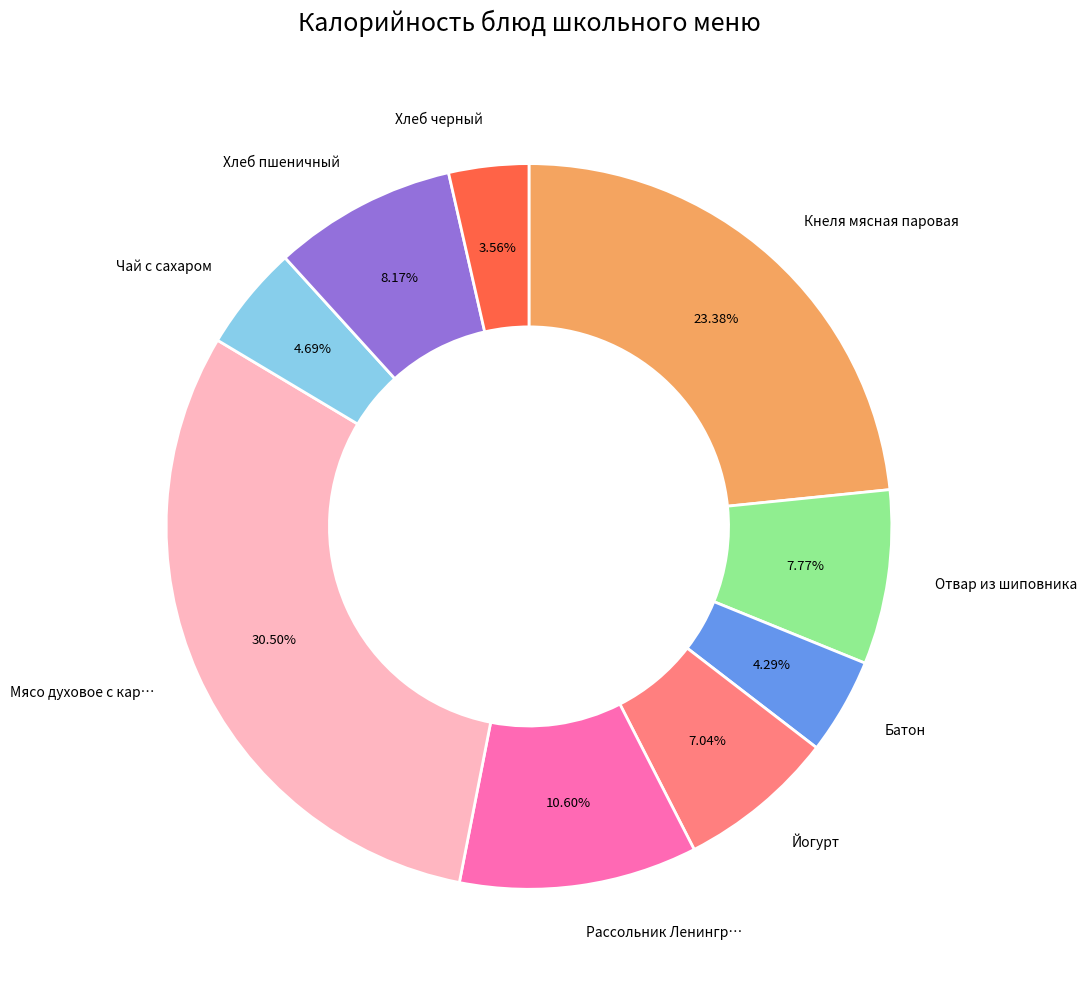

Is there any slice that represents more than half of the pie?

No